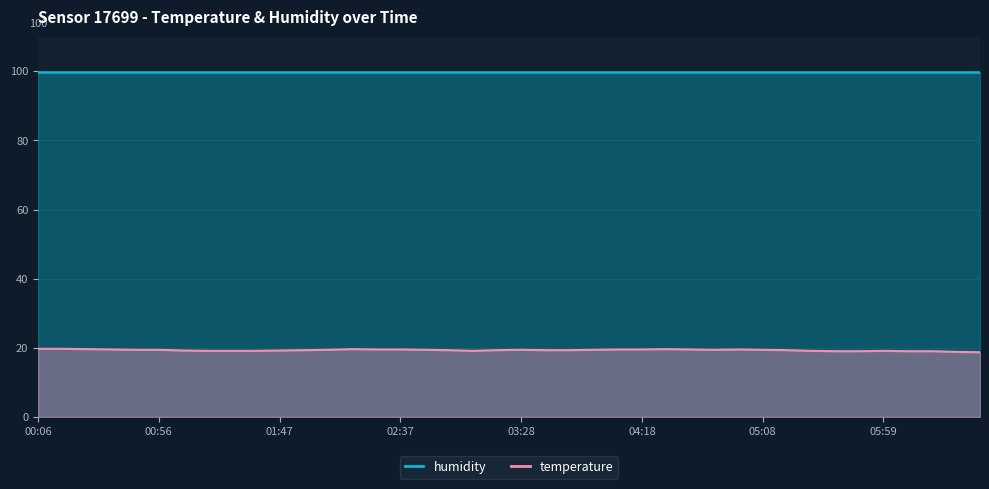

What is the change in value from 00:36 to 02:47?

-0.1